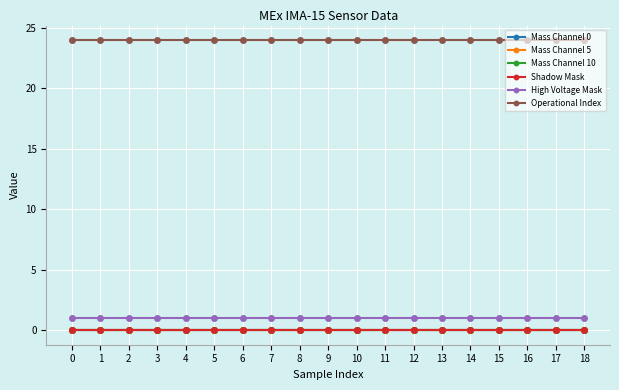

Does the chart have visible grid lines?

Yes